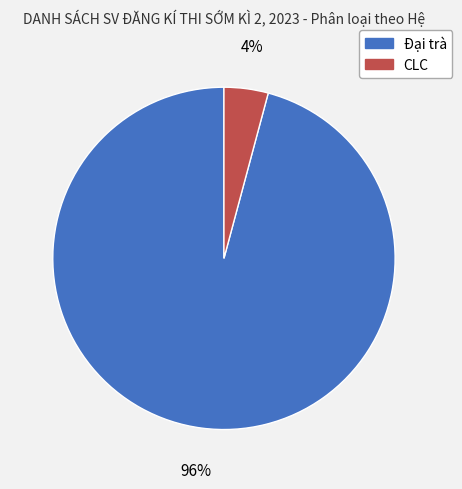

True or false: Đại trà accounts for 96% of the total.

True